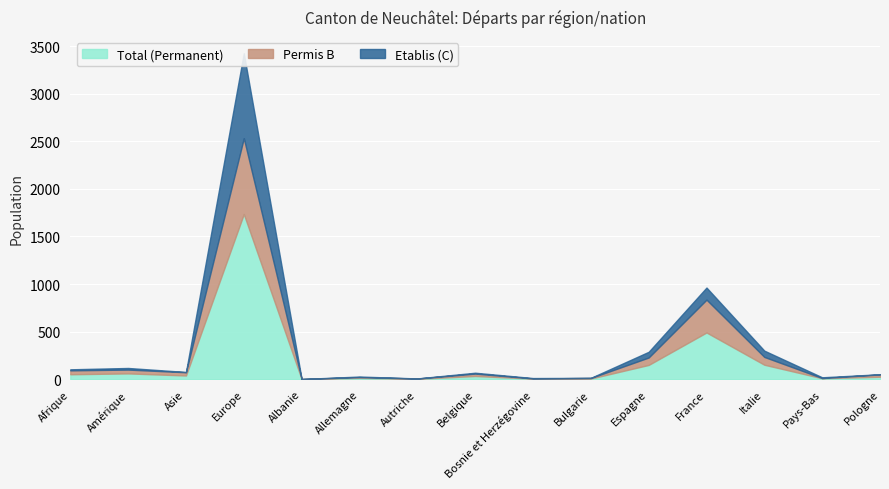

At which category does Etablis (C) reach its first local valley?

Asie